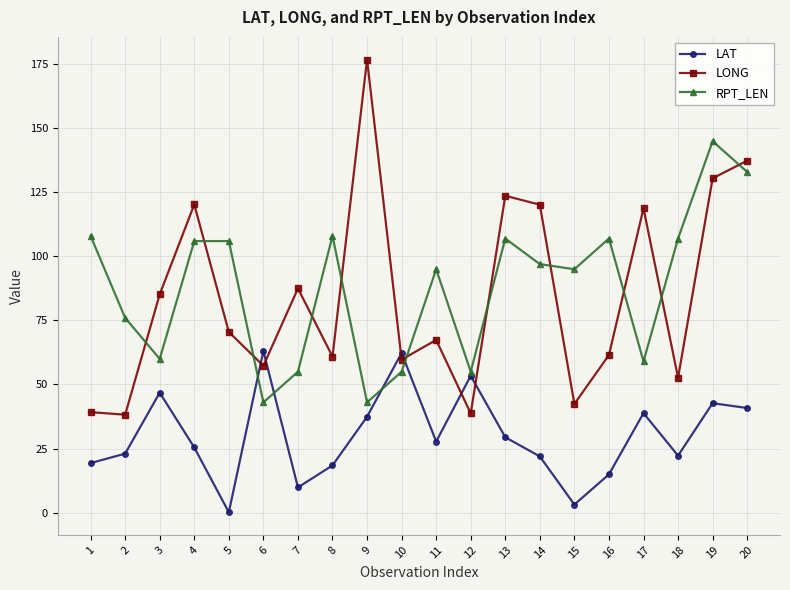

What is the approximate value of RPT_LEN at 19?

145.0